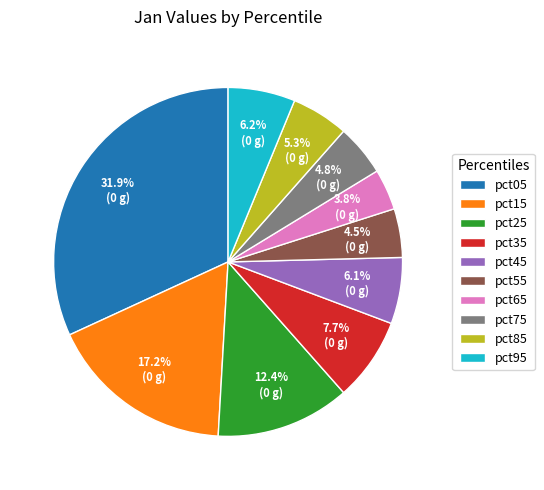

To the nearest percent, what is the difference between the pct45 and pct35 slice percentages?

2%